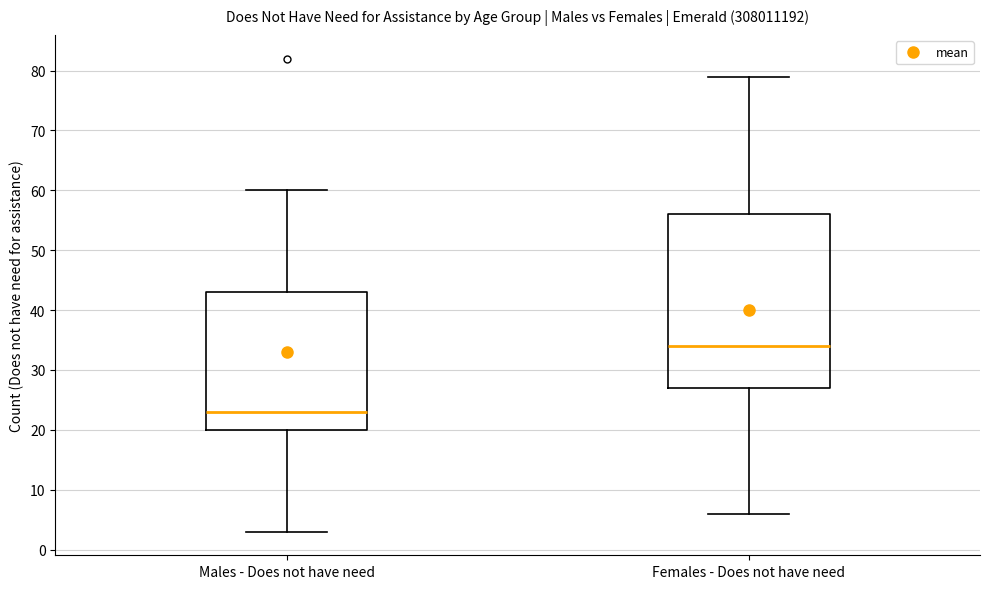

Reading left to right, transcribe this box plot: for each box, give where its median line is, the range the box spans, and where its two whiskers end, as read against the y-axis. The values are not printed on the chart, so give them approximately, as read against the axis.

Males - Does not have need: median 23, box 20 to 43, whiskers 3 to 60
Females - Does not have need: median 34, box 27 to 56, whiskers 6 to 79